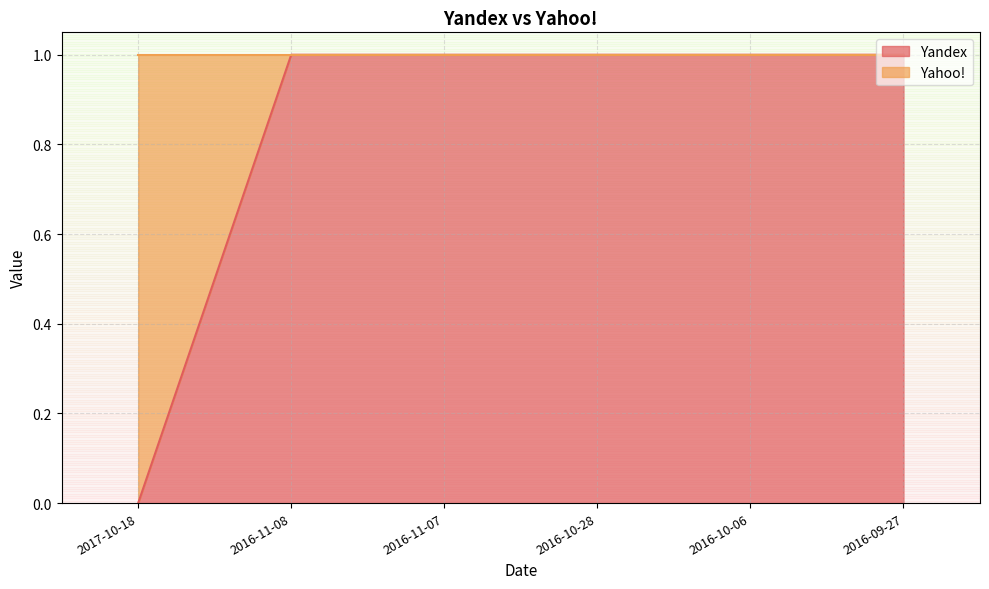

True or false: there are more than 2 points higher than both neighbors.

False